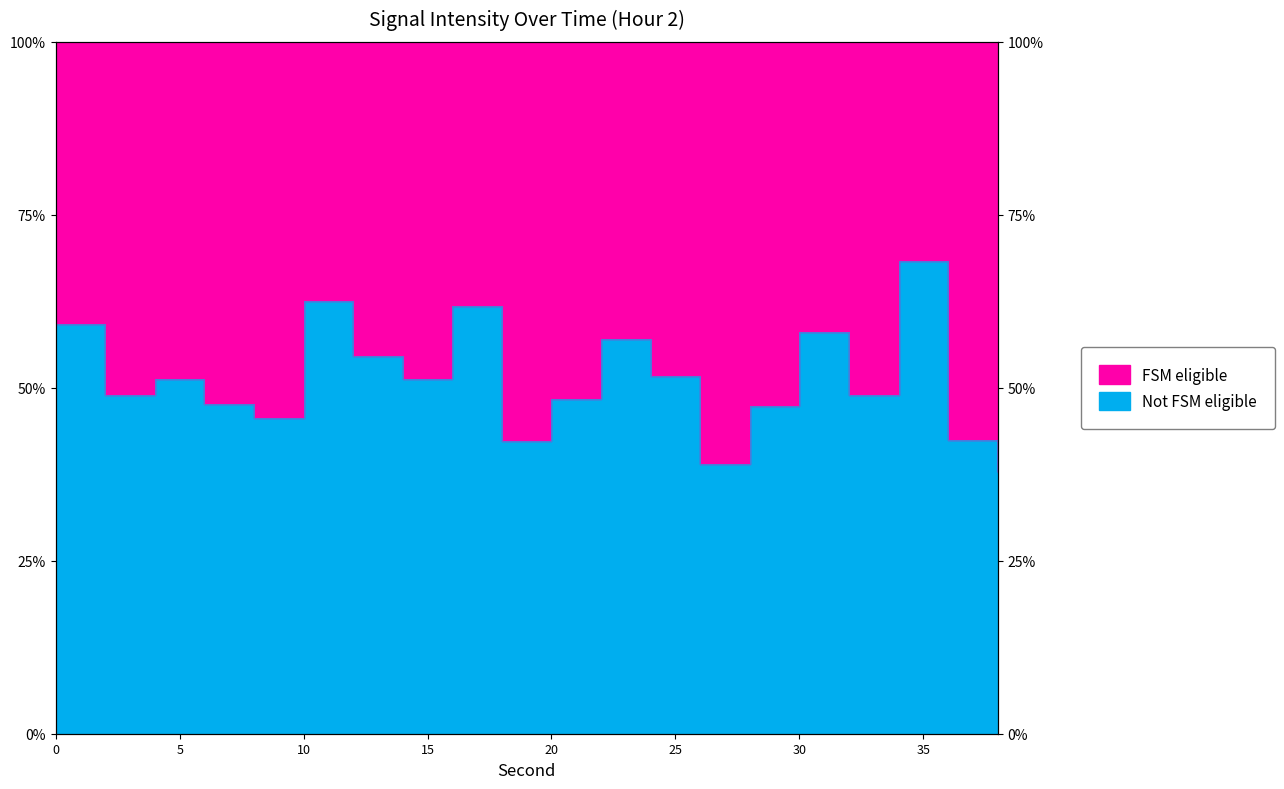

What is the difference between the maximum and second lowest values?

0.3